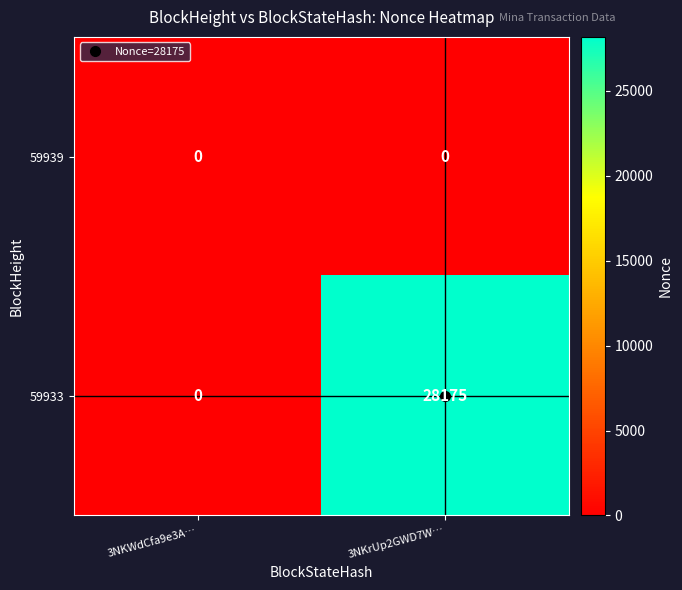

Between 3NKWdCfa9e3A… and 3NKrUp2GWD7W…, which series saw the biggest shift?

59933